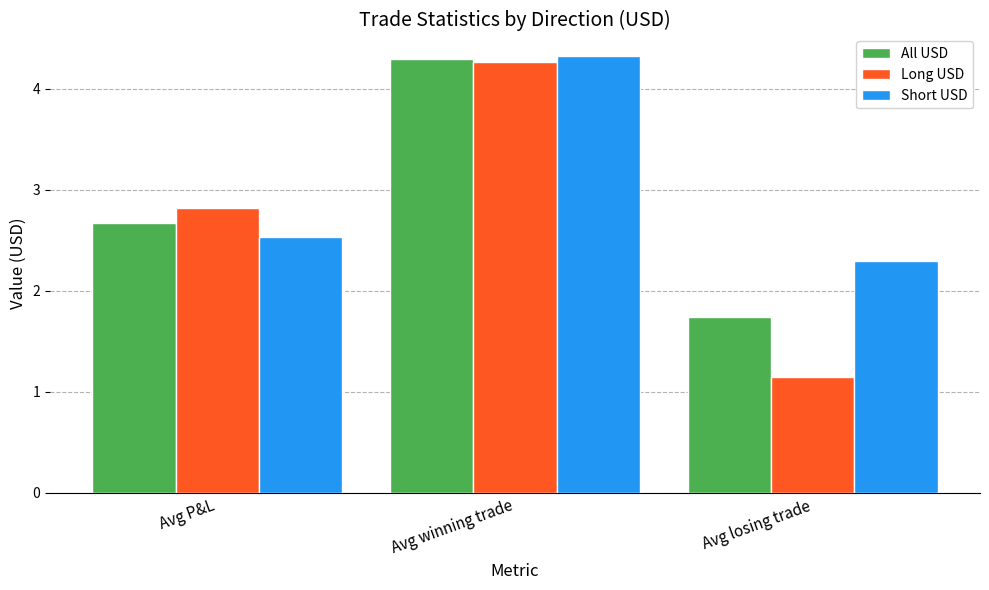

List the labels in order of Long USD value, smallest first.

Avg losing trade, Avg P&L, Avg winning trade